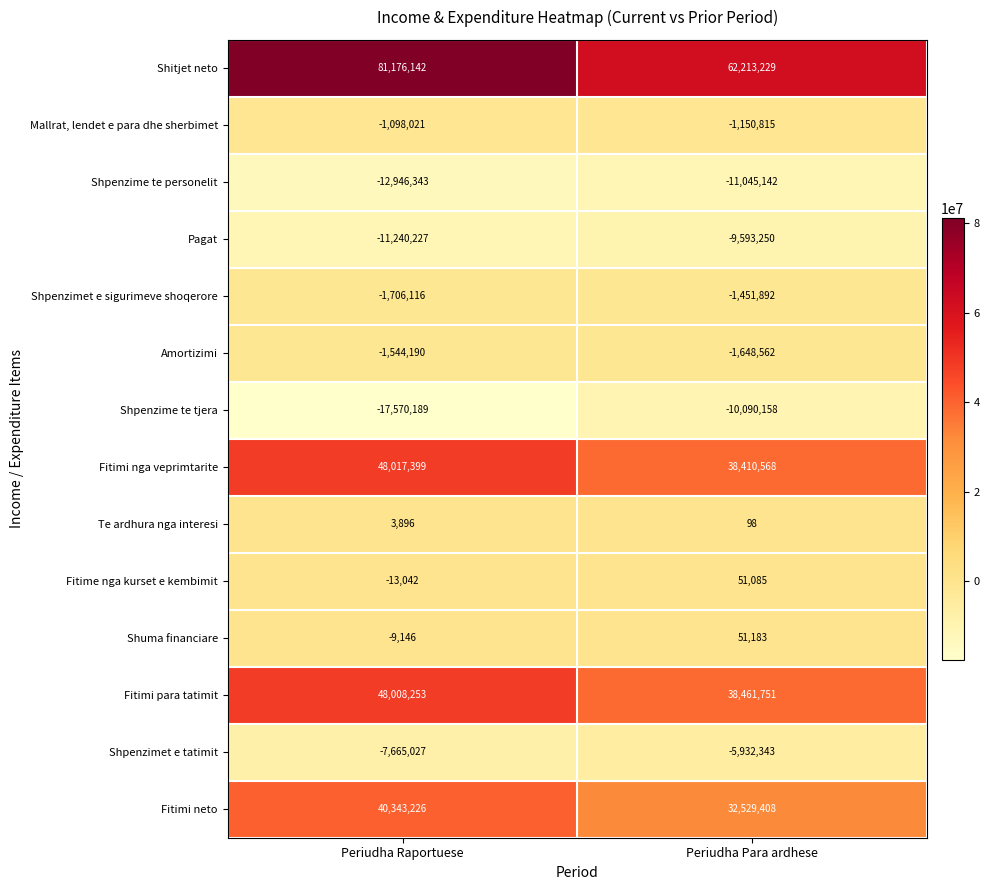

The value of Mallrat, lendet e para dhe sherbimet at Periudha Para ardhese is -1150815. True or false?

True